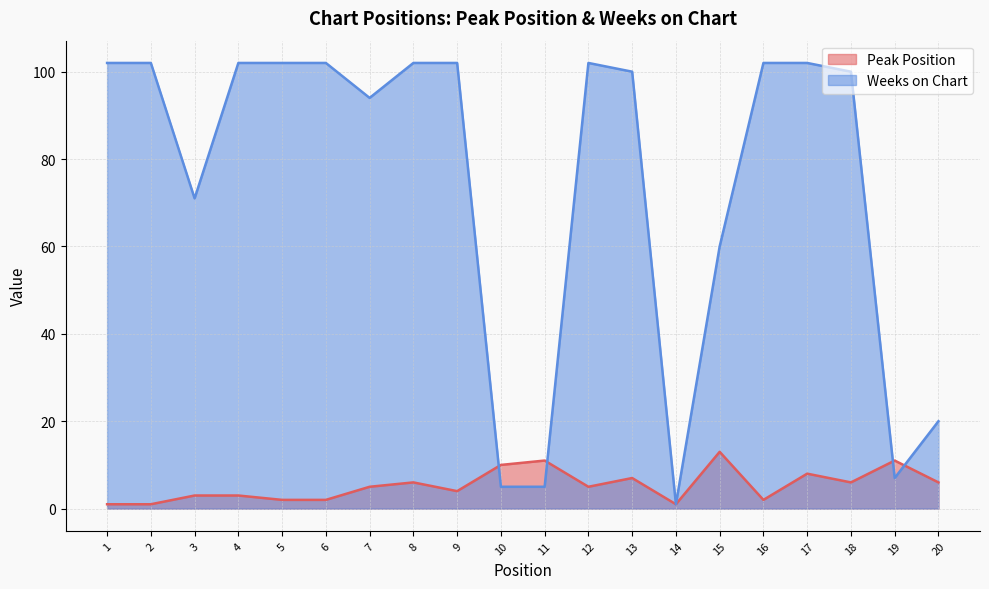

How many lines are shown in the chart?

2